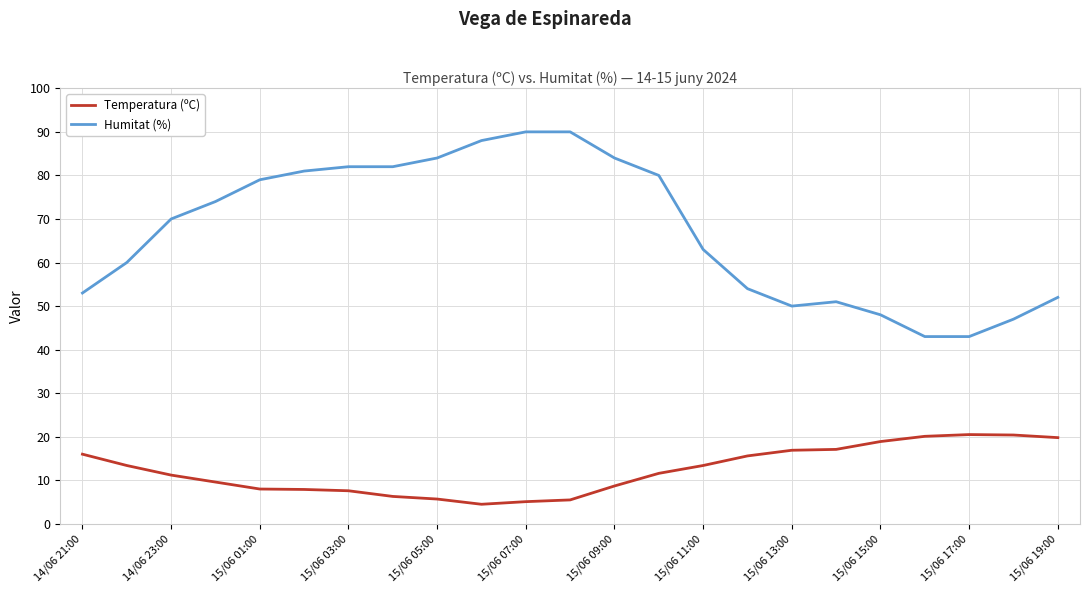

Which series has the widest spread of values?

Humitat (%)